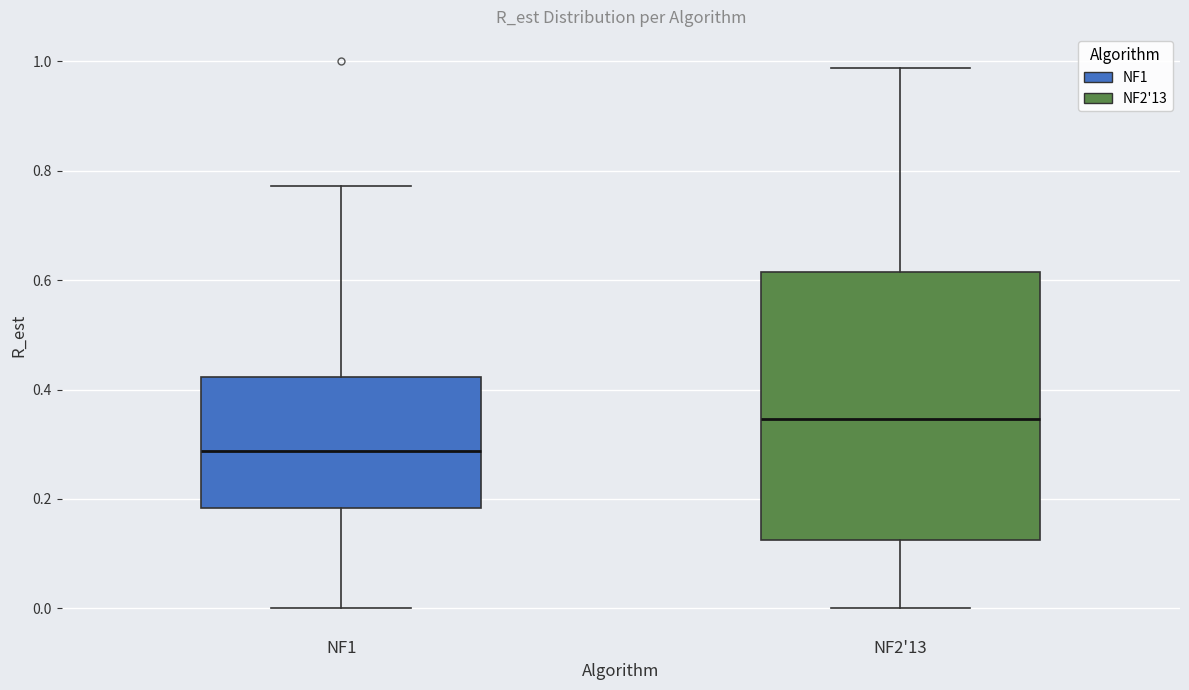

Which box's median line is the lowest?

NF1